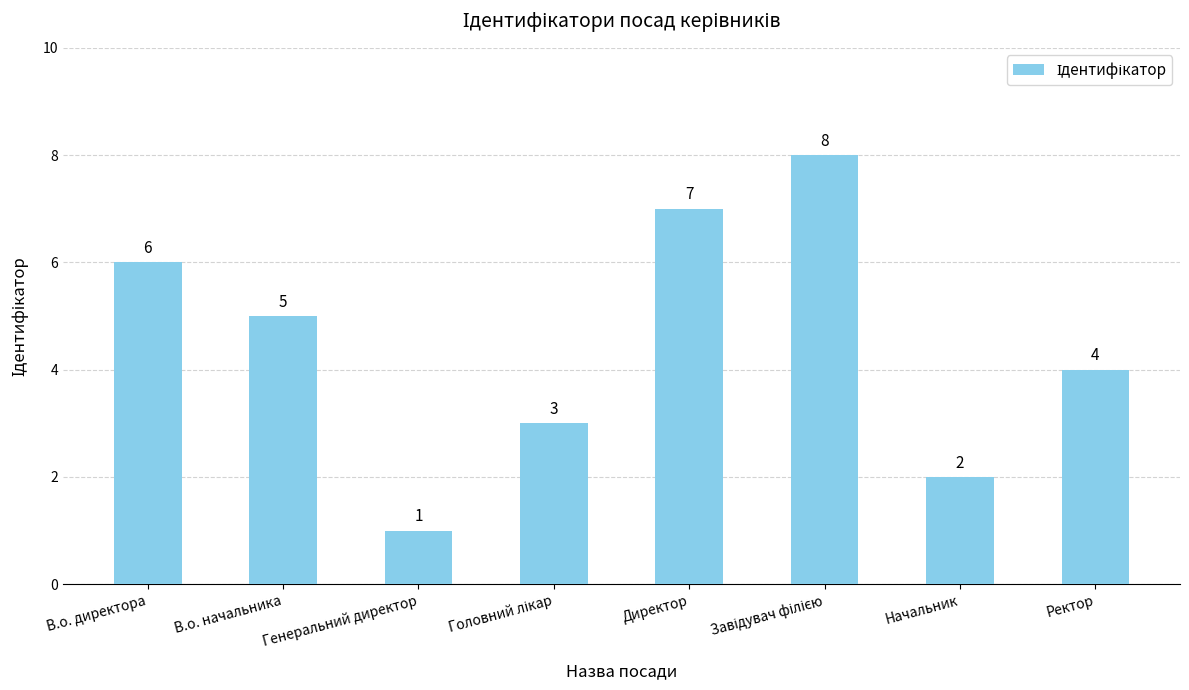

The chart shows a value of 5 at В.о. начальника. True or false?

True